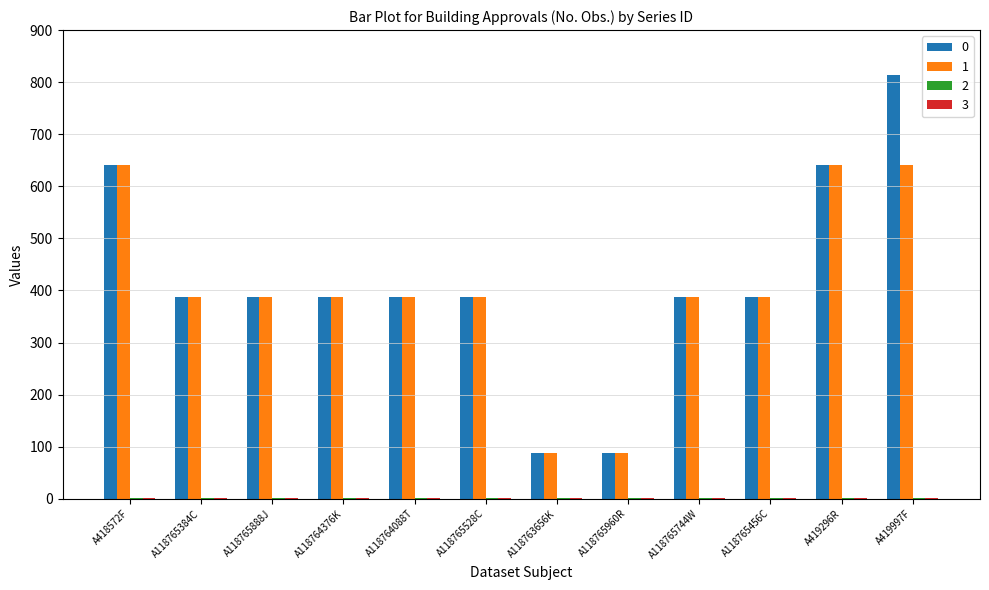

How many distinct data groups are displayed?

4